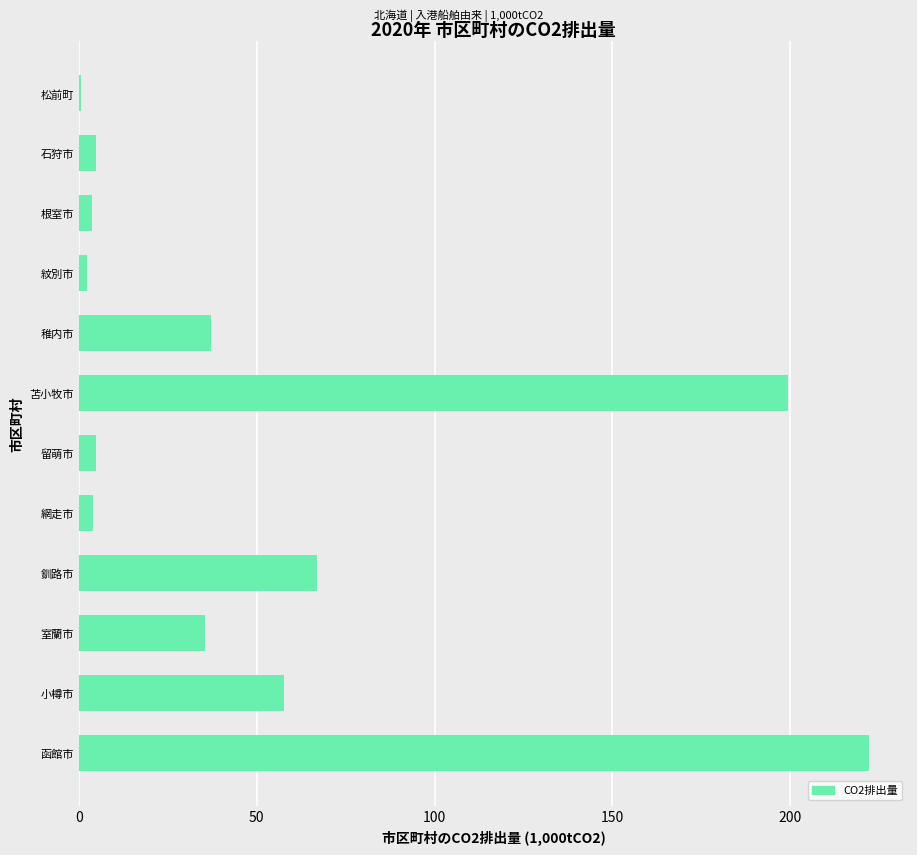

What is the change in value from 小樽市 to 稚内市?

-20.5